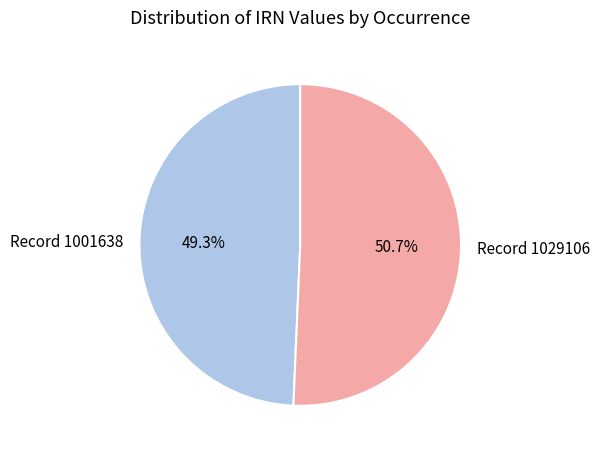

What is the smallest slice in the pie chart?

Record 1001638